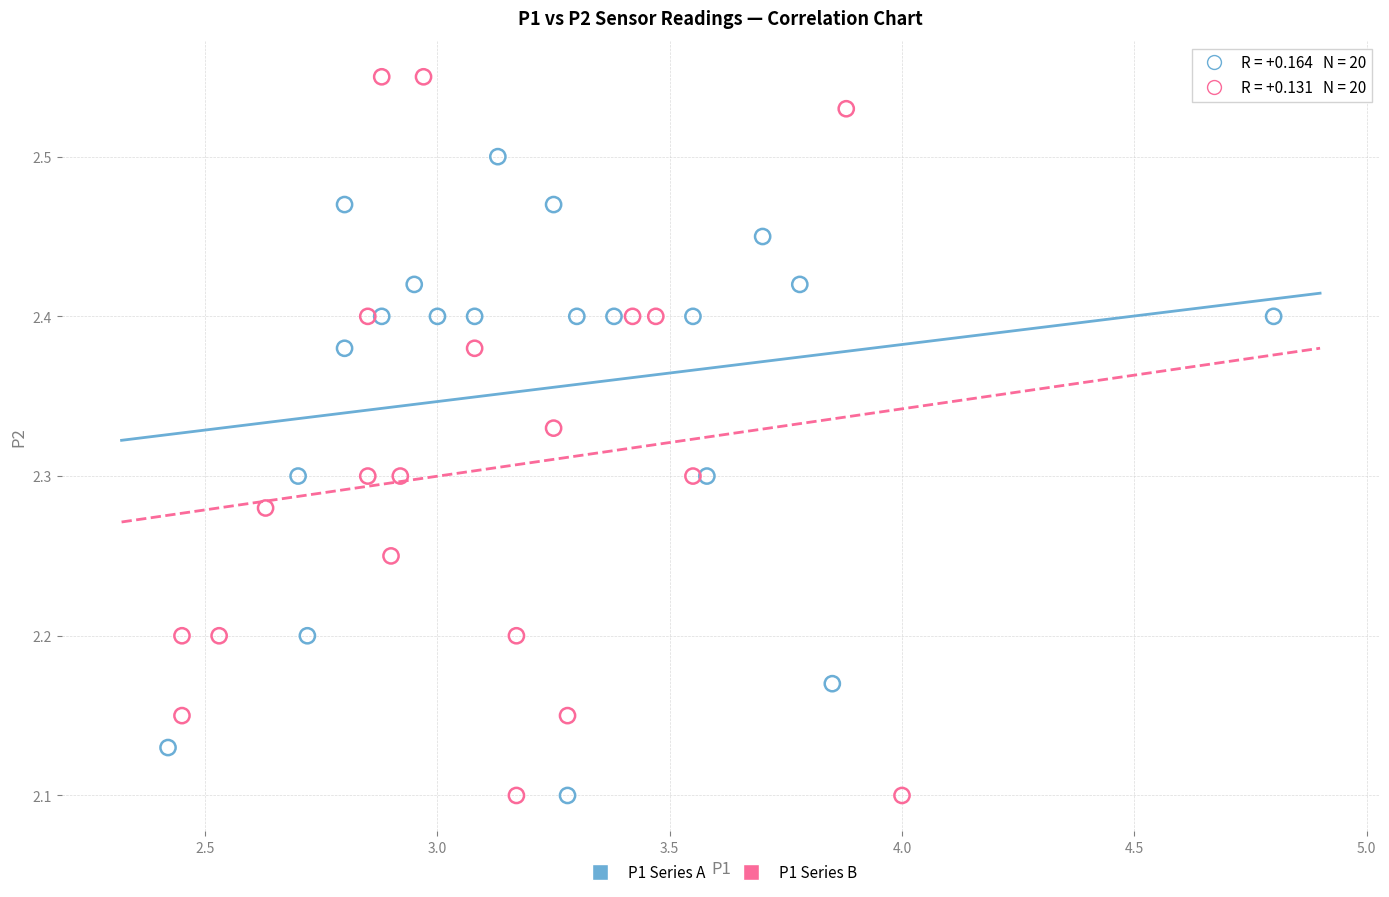

Which series has the widest spread of Y values?

P1 Series B